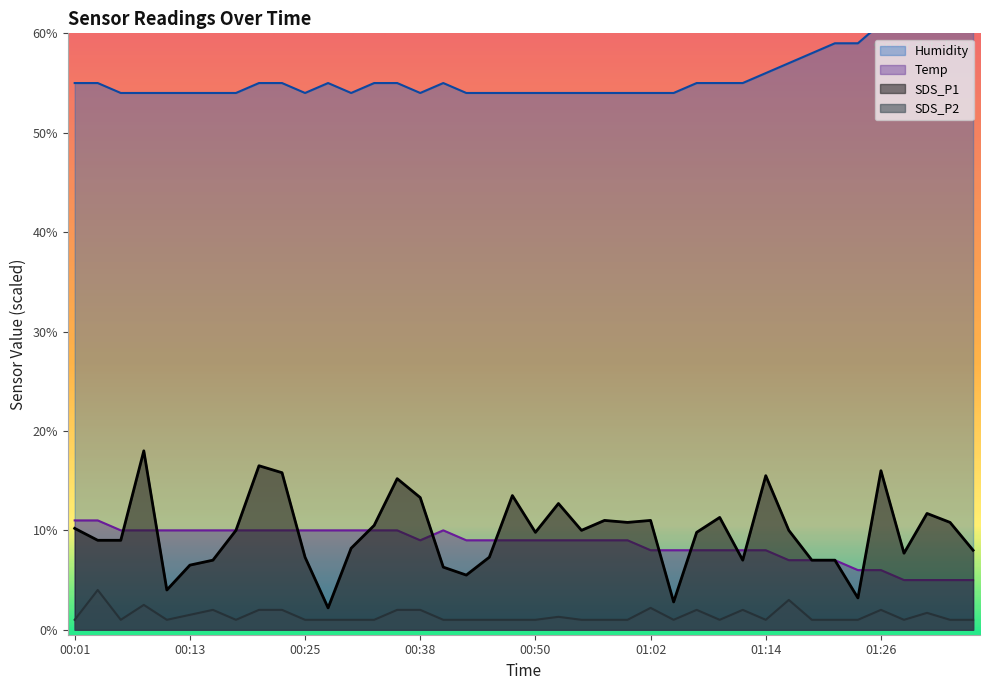

At which label does Humidity first exceed 55?

01:14